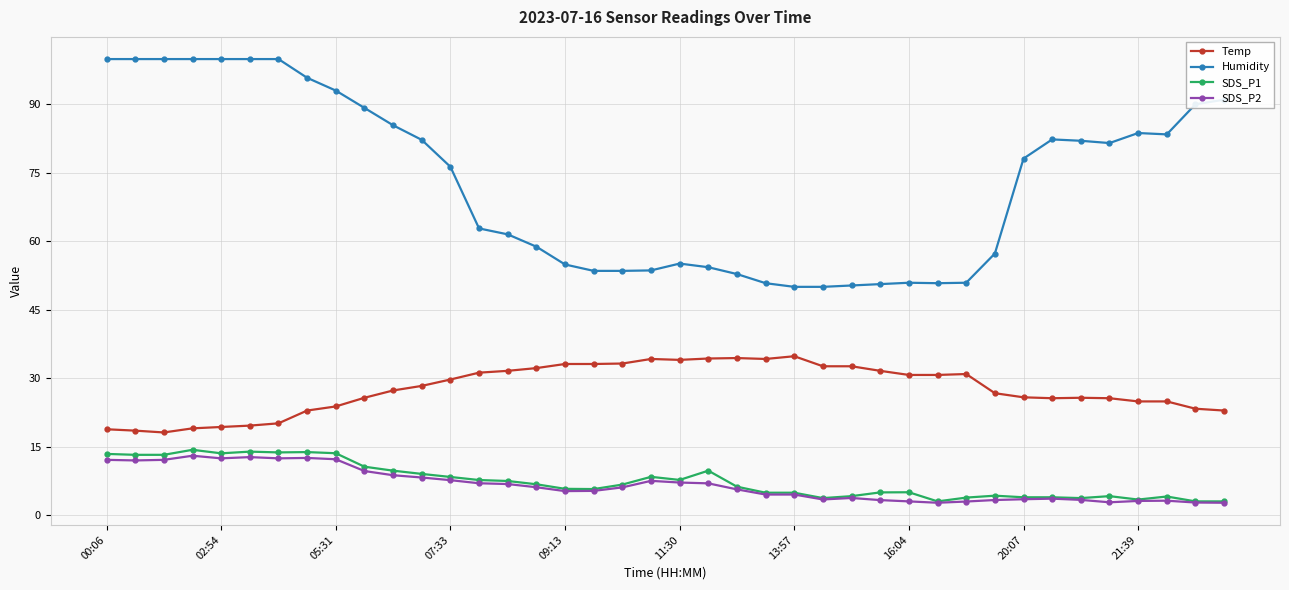

How many data points does each series have?

40